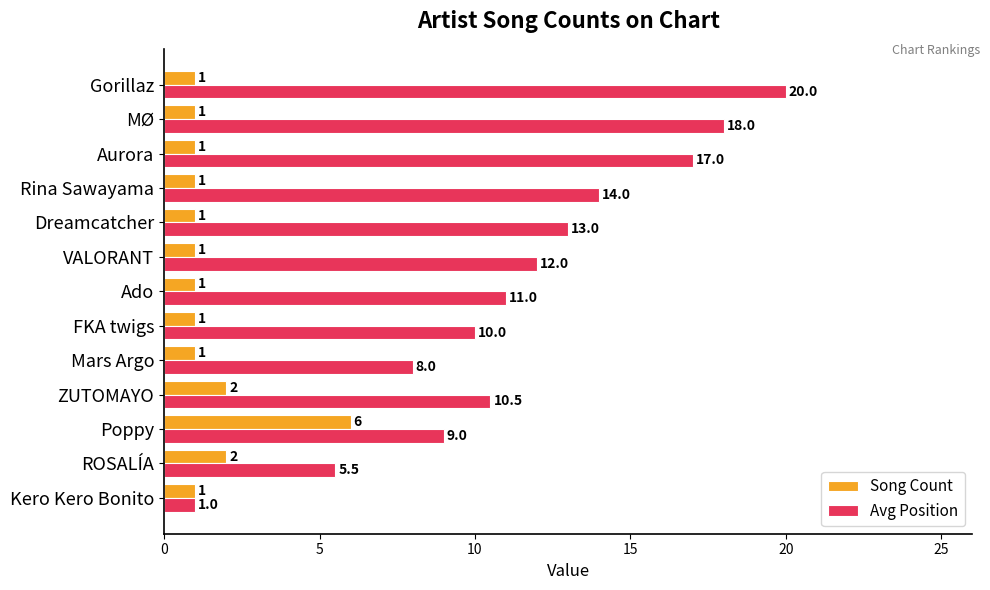

What are all the series names shown in the legend?

Song Count, Avg Position